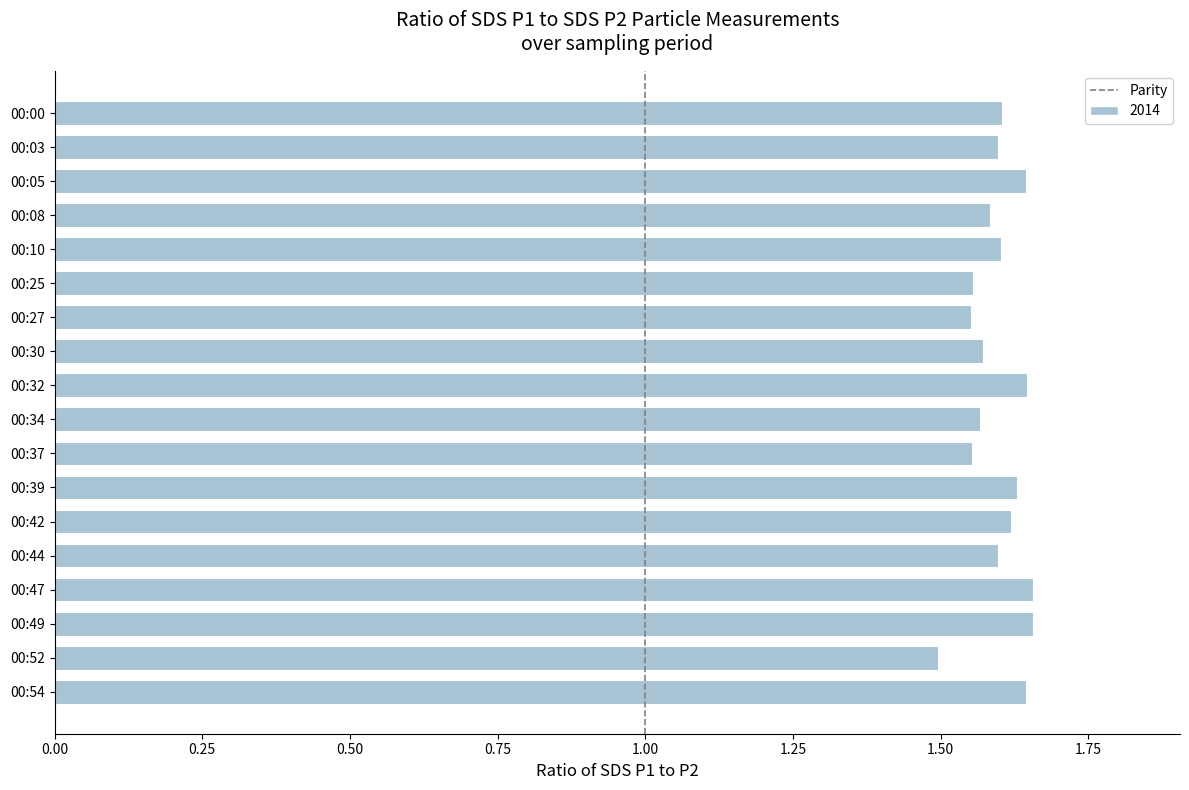

What is the sum of all values?

28.8